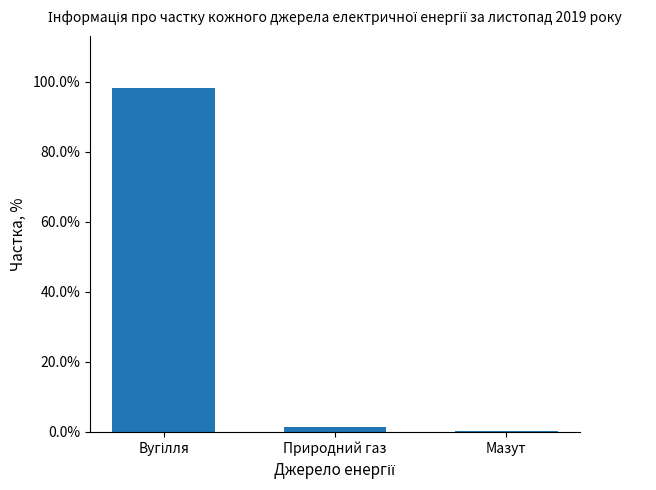

What is the change in value from Природний газ to Мазут?

-1.4